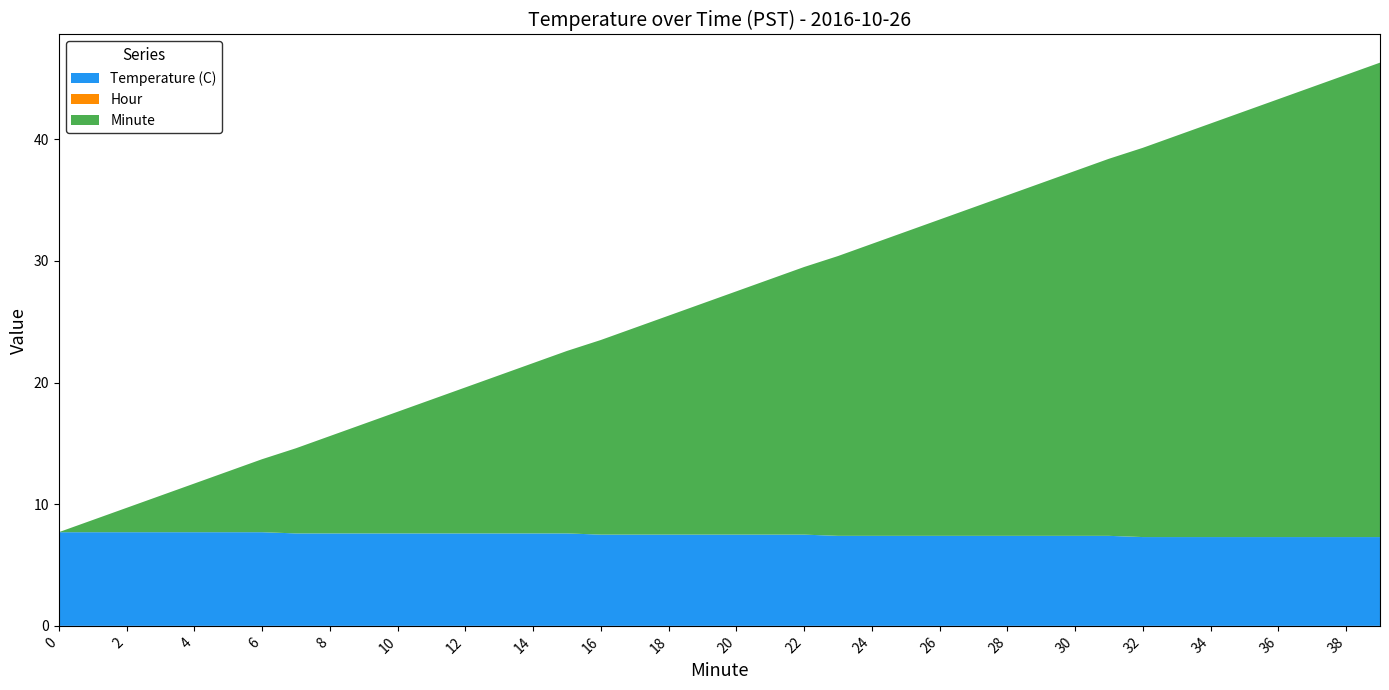

What is the minimum value for Temperature (C)?

7.3